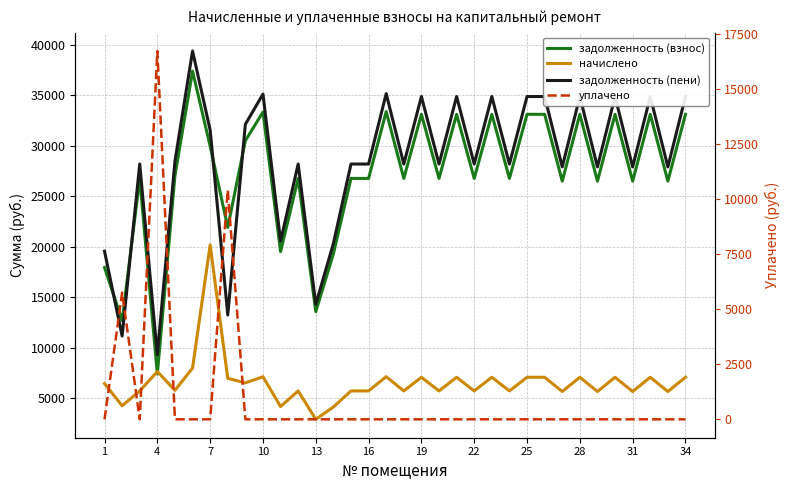

Which series ends up on top after the final intersection of начислено and уплачено?

начислено